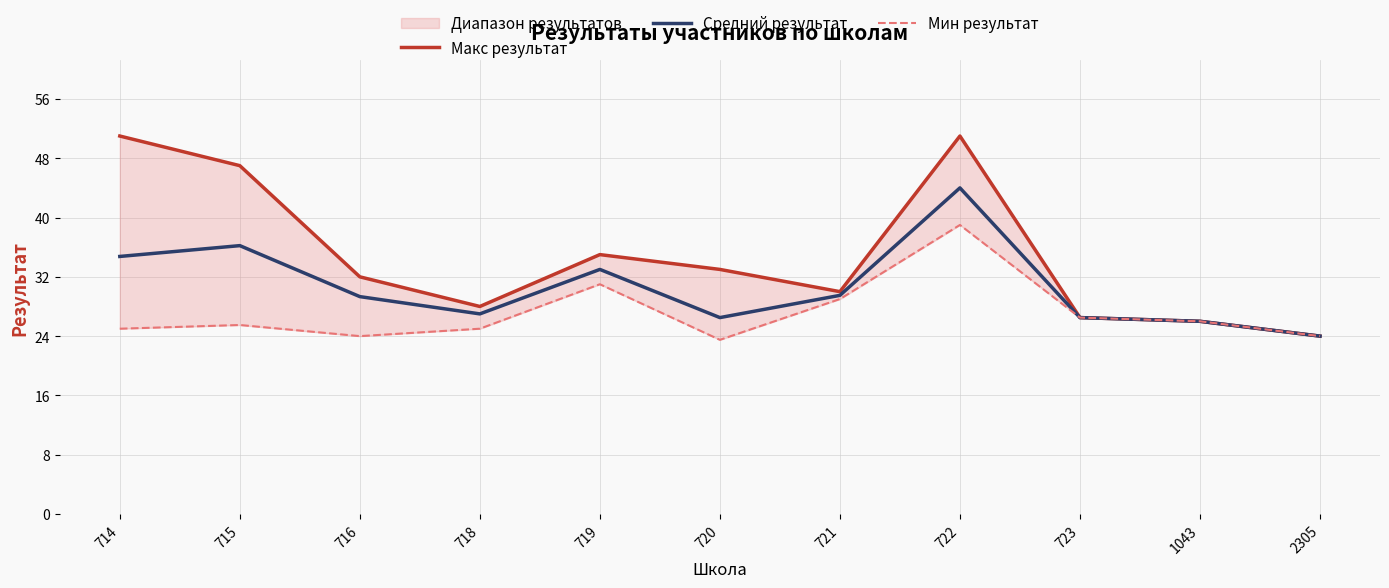

True or false: Макс результат and Мин результат cross at least once.

False